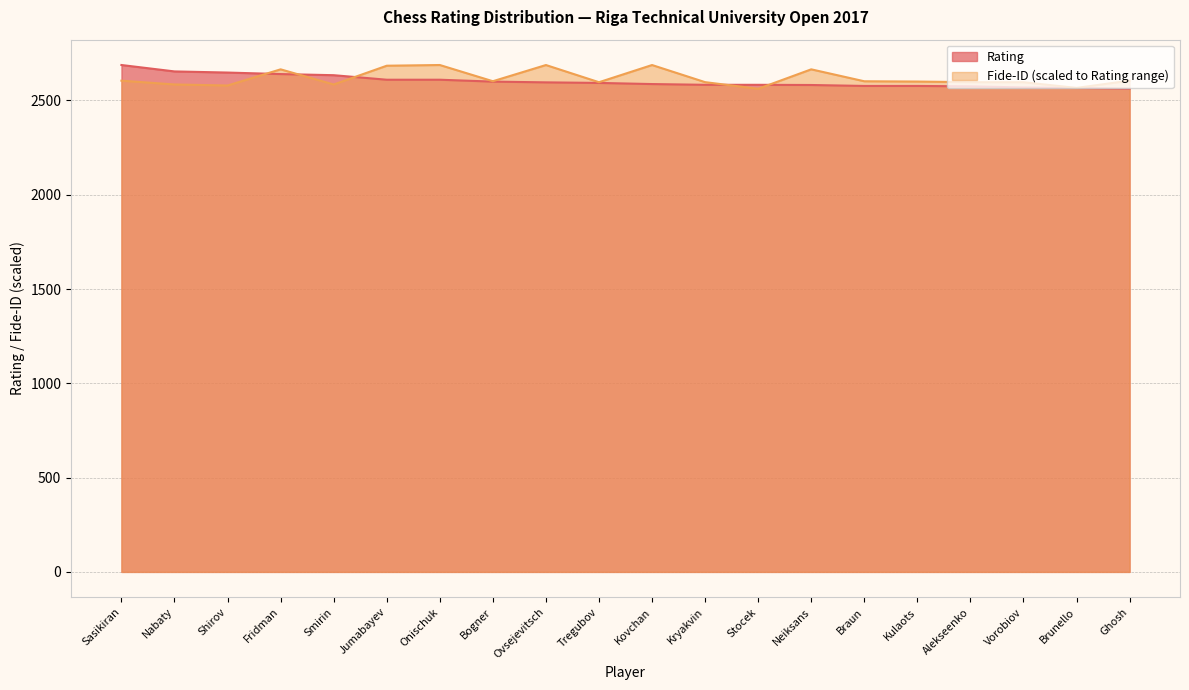

How many data points in Rating are less than 2593?

10